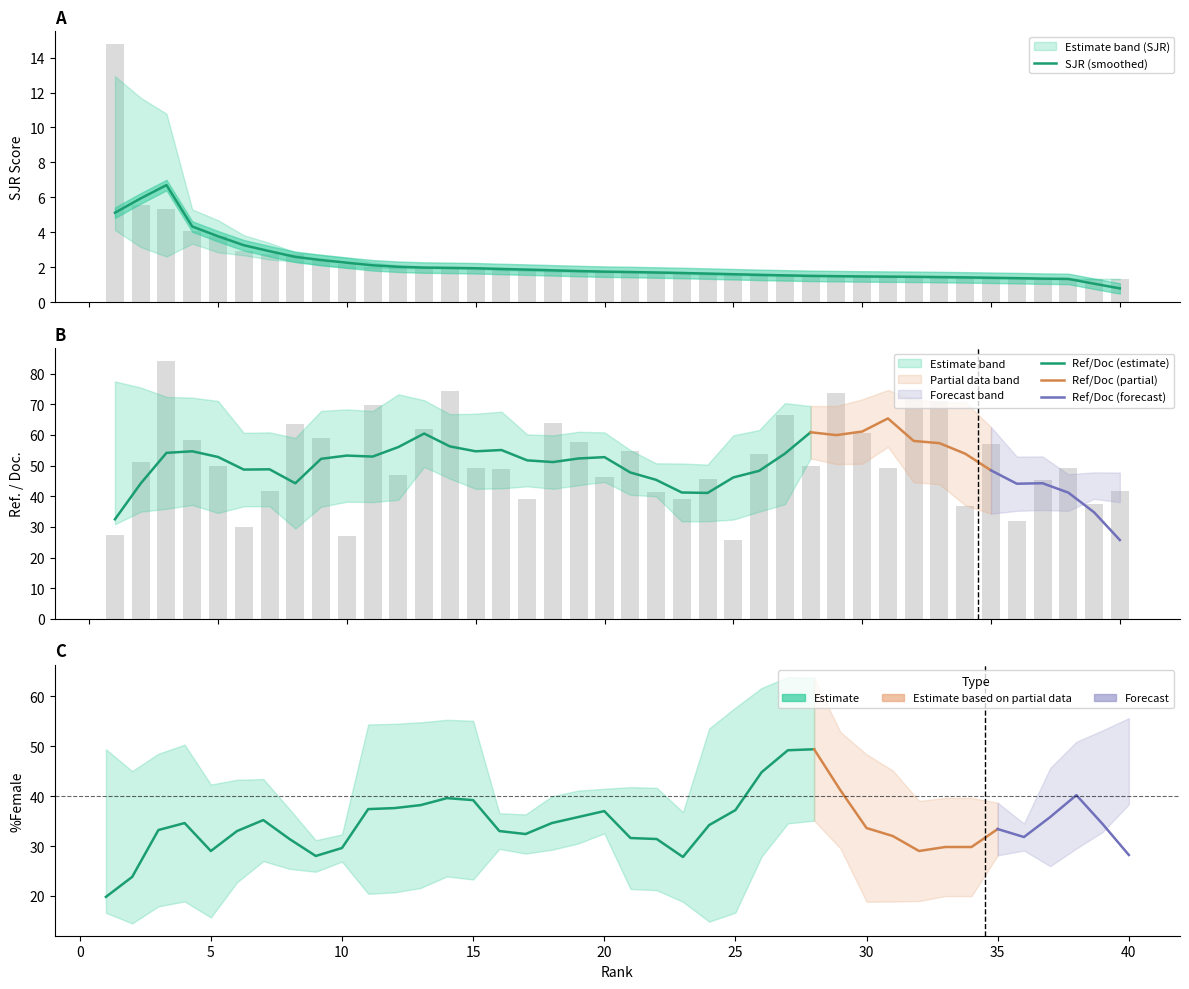

Rank the series by their maximum value, from lowest to highest.

SJR, Ref. / Doc.